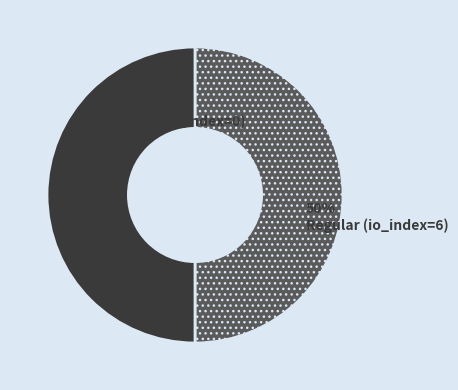

To the nearest percent, what is the combined percentage of Regular (io_index=6) and Ticket (io_index=0)?

100%